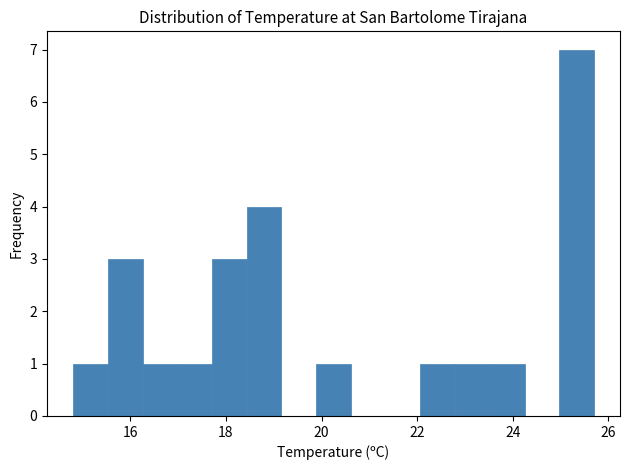

Read against the x-axis, roughly where is the centre of the tallest bar?

25.4